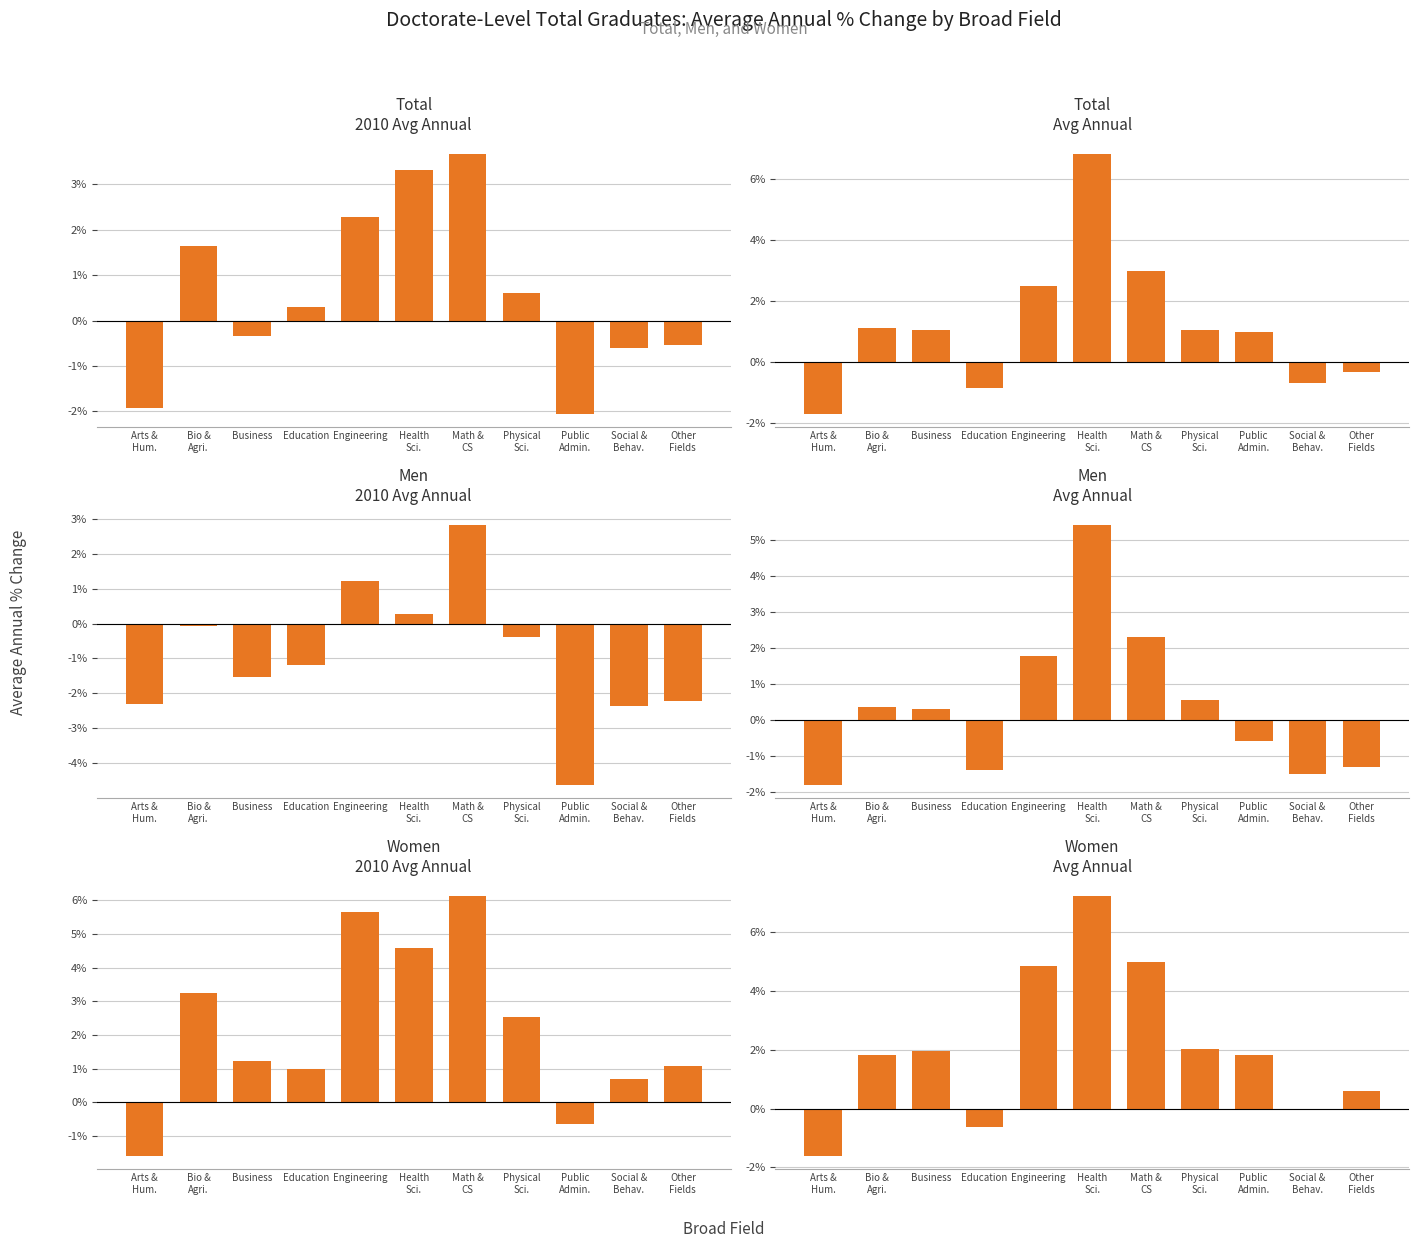

How many values in the Women Avg Annual series exceed 0?

8